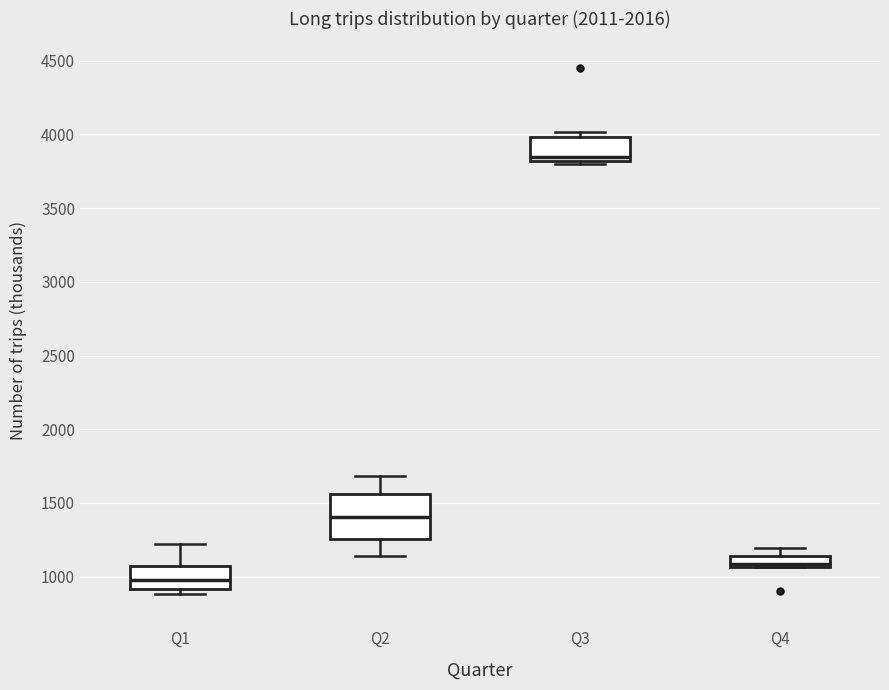

Which box's median line is the lowest?

Q1